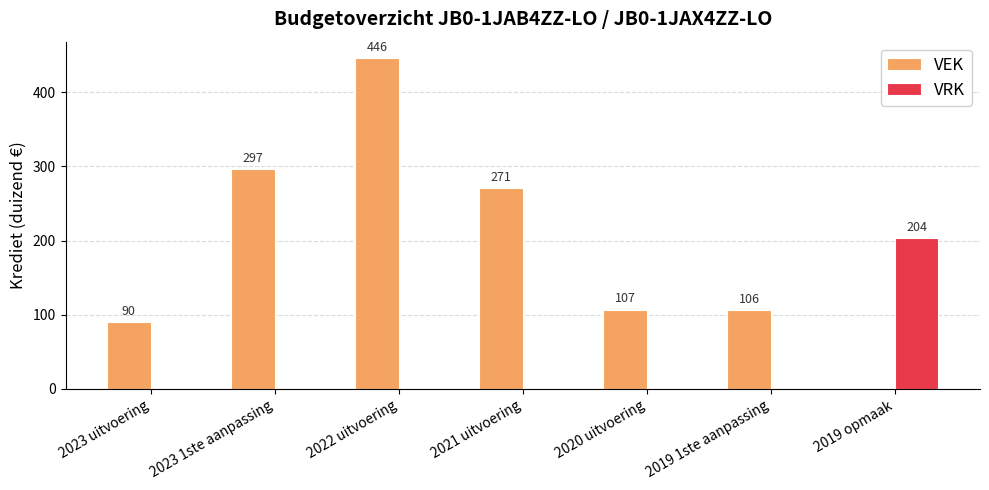

How many positive values does the VRK series have?

1